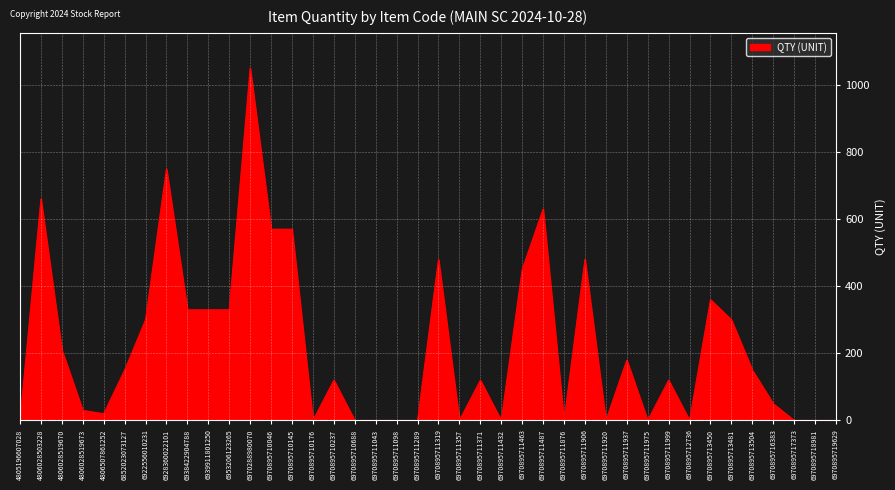

At which category does the data reach its first local valley?

4806507861252